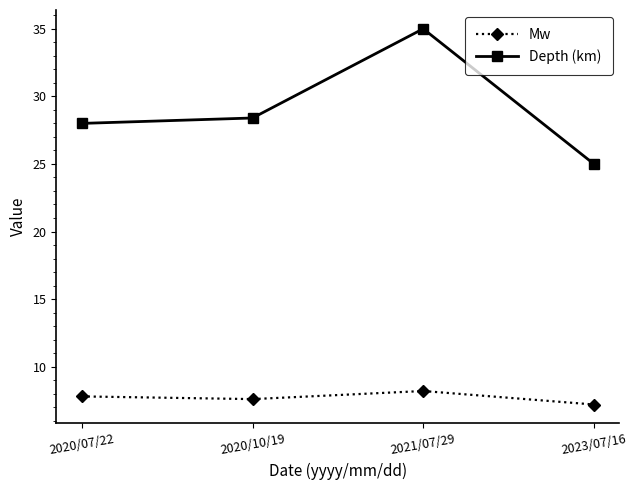

Between 2020/07/22 and 2021/07/29, which series saw the biggest shift?

Depth (km)